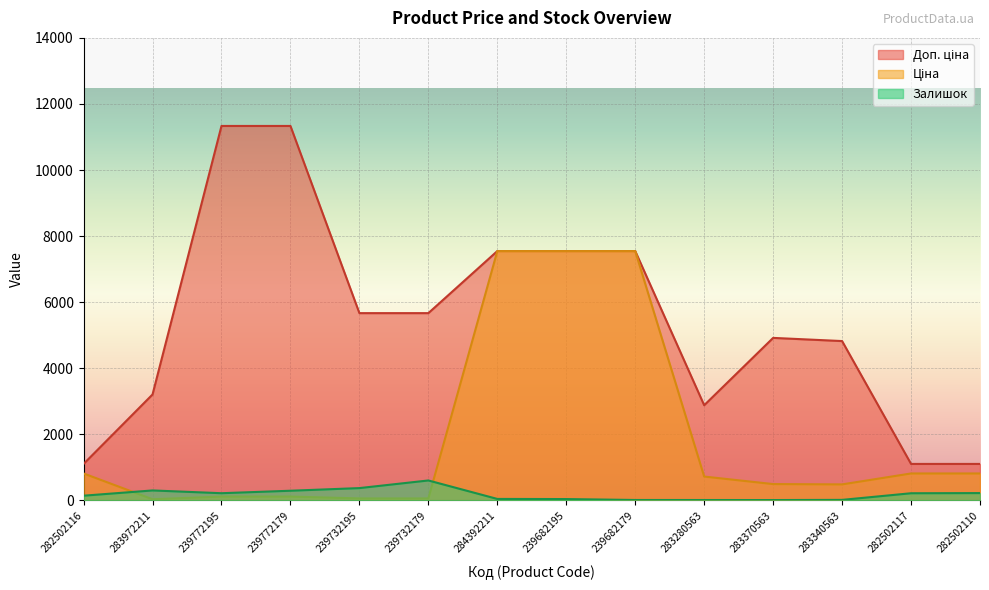

How many values in the Ціна series exceed 719?

7